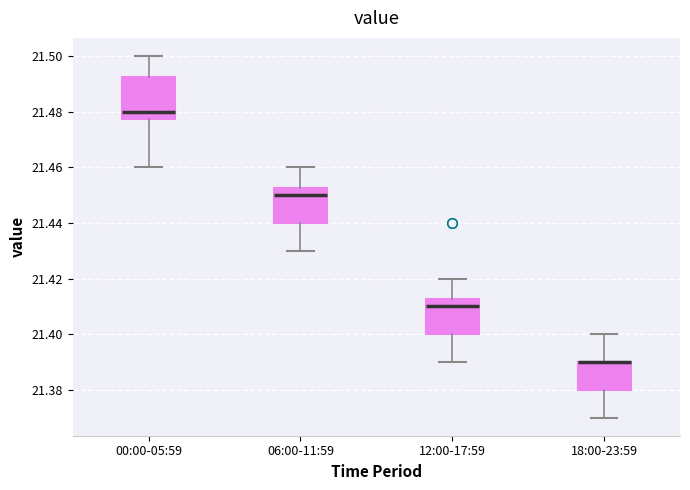

Reading left to right, read every box against the y-axis: the position of its median line, the range the box covers, and the ends of its whiskers. The values are not printed on the chart, so give them approximately, as read against the axis.

00:00-05:59: median 21.480, box 21.478 to 21.492, whiskers 21.460 to 21.500
06:00-11:59: median 21.450, box 21.440 to 21.452, whiskers 21.430 to 21.460
12:00-17:59: median 21.410, box 21.400 to 21.412, whiskers 21.390 to 21.420
18:00-23:59: median 21.390 (drawn on the box's upper edge), box 21.380 to 21.390, whiskers 21.370 to 21.400